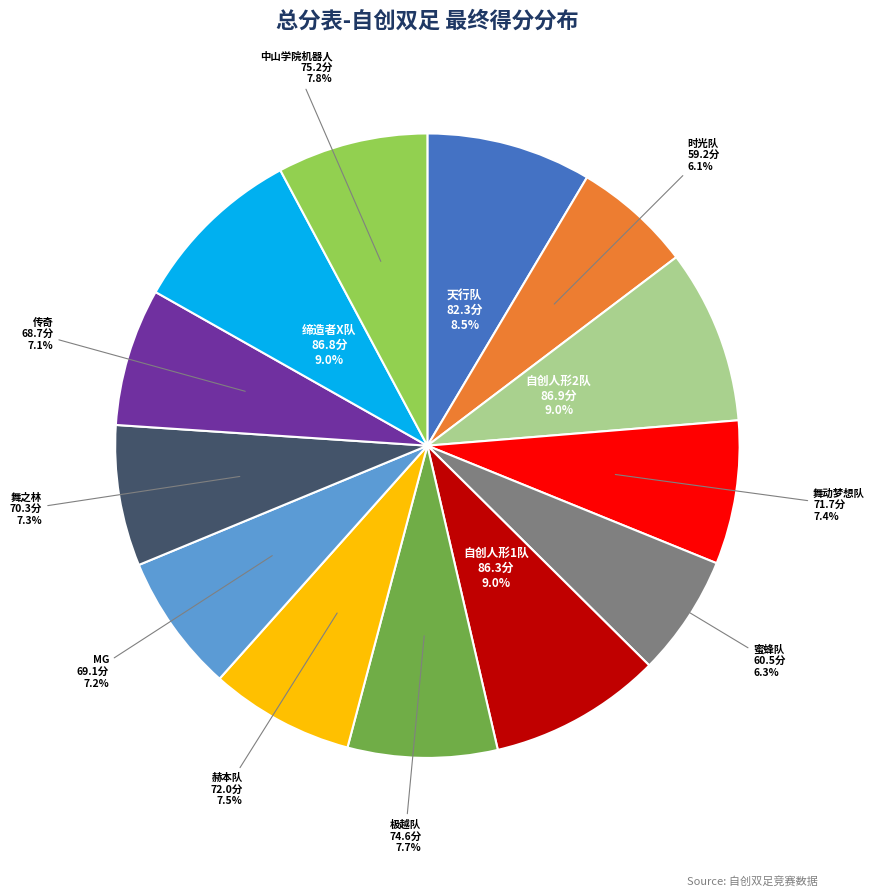

Does any single category account for the majority?

No